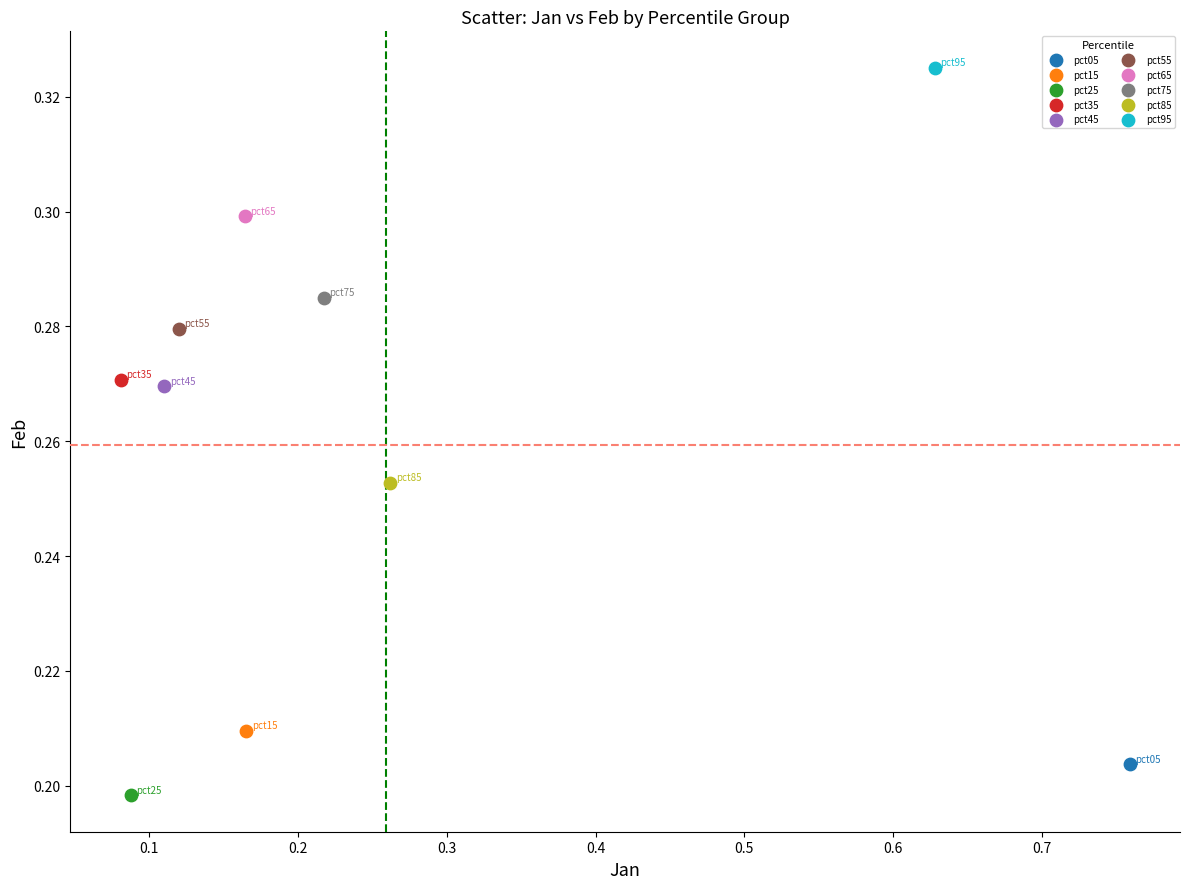

What are all the series names shown in the legend?

pct05, pct15, pct25, pct35, pct45, pct55, pct65, pct75, pct85, pct95